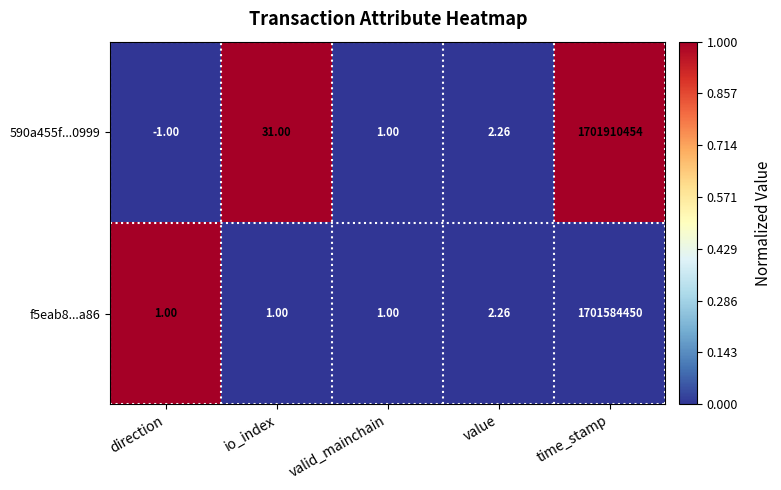

Which series has the largest total across all categories?

590a455f...0999